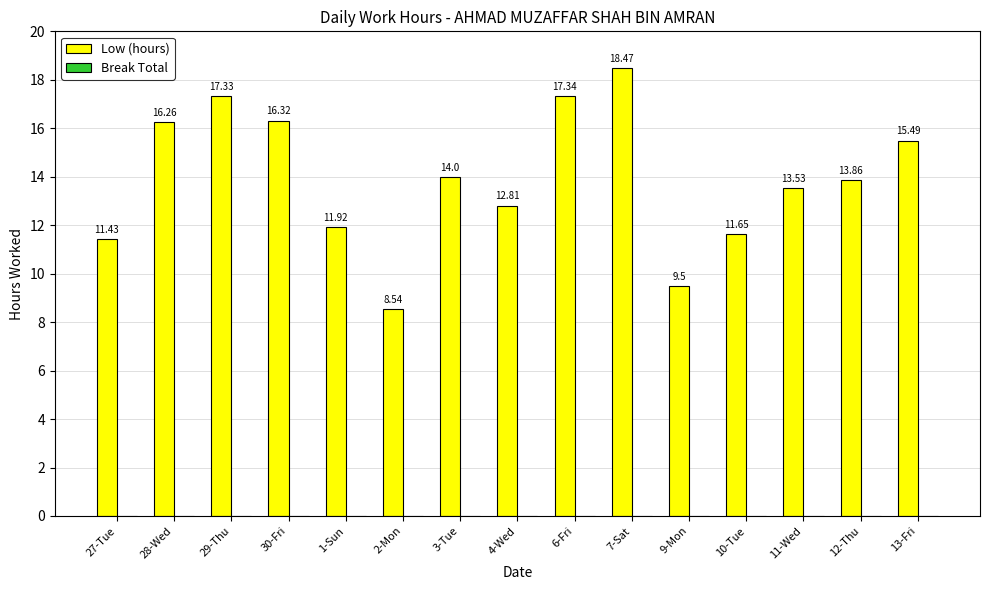

What position from the left is 10-Tue?

12